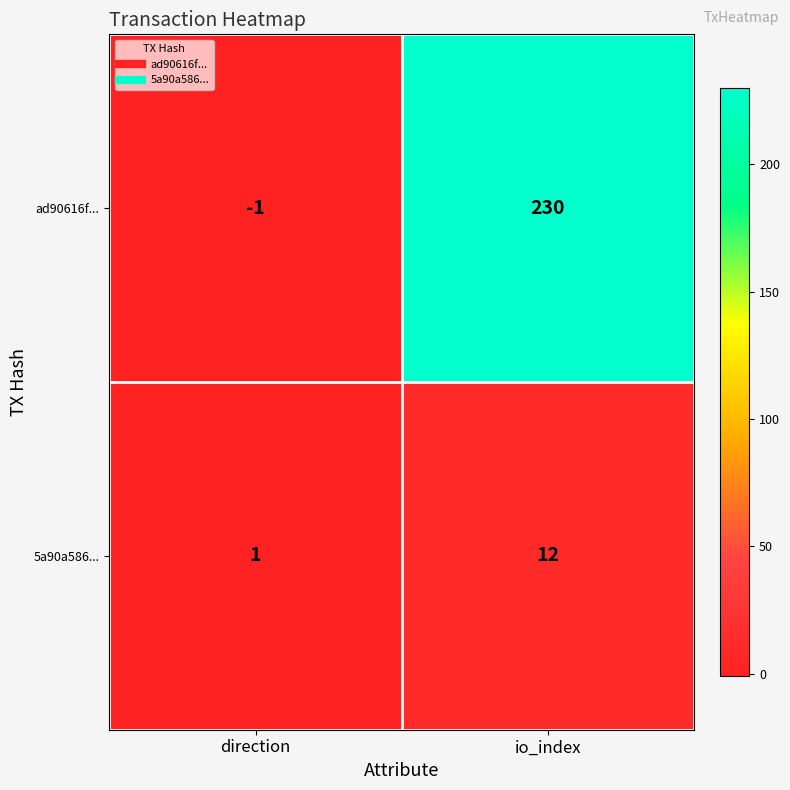

What is the spread (max minus min) of values at io_index?

218